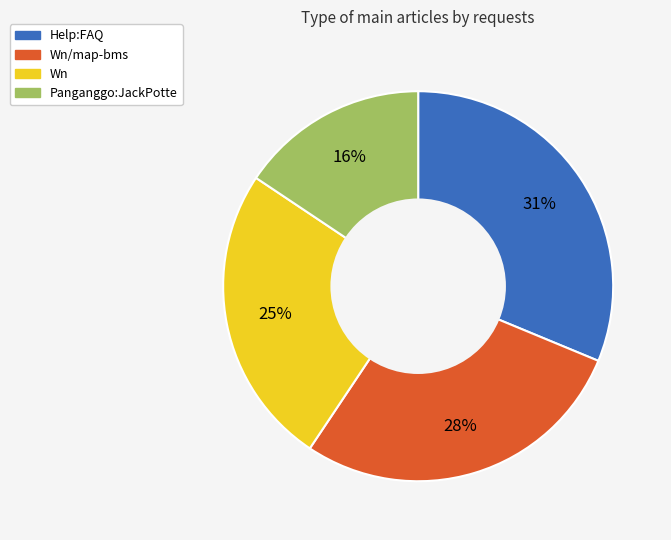

Is there any slice that represents more than half of the pie?

No